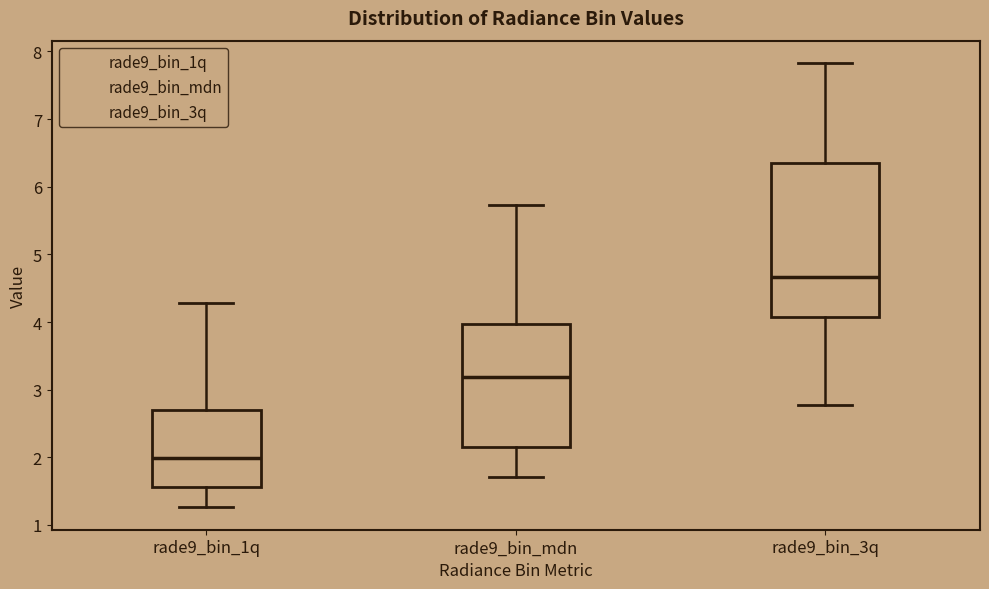

Reading left to right, transcribe this box plot: for each box, give where its median line is, the range the box spans, and where its two whiskers end, as read against the y-axis. The values are not printed on the chart, so give them approximately, as read against the axis.

rade9_bin_1q: median 2.0, box 1.6 to 2.7, whiskers 1.3 to 4.3
rade9_bin_mdn: median 3.2, box 2.2 to 4.0, whiskers 1.7 to 5.7
rade9_bin_3q: median 4.7, box 4.1 to 6.3, whiskers 2.8 to 7.8